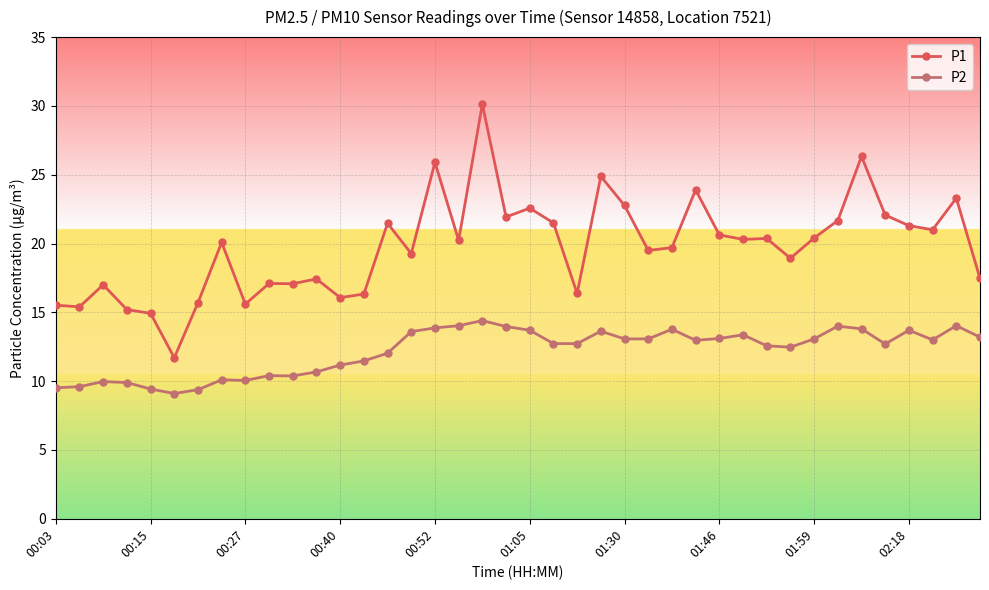

True or false: P2 and P1 intersect in this chart.

False